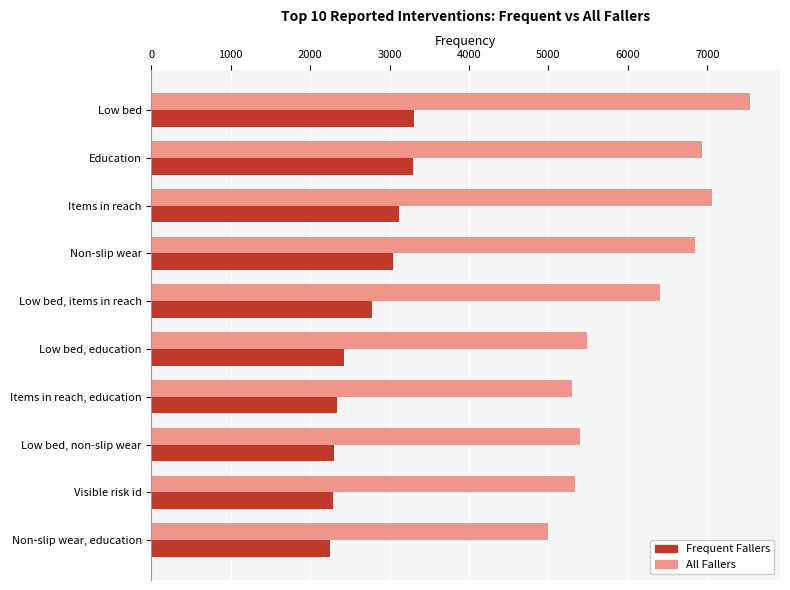

What is the greatest value displayed?

7539